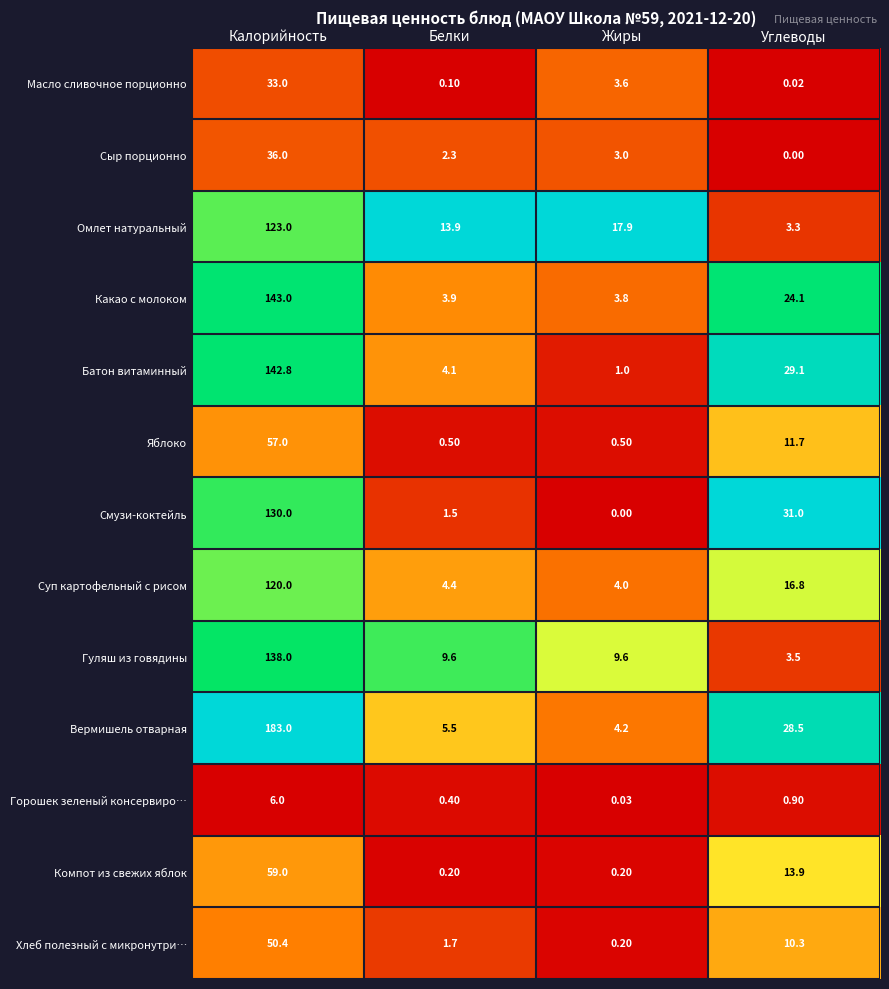

At which label does Какао с молоком reach its minimum?

Жиры